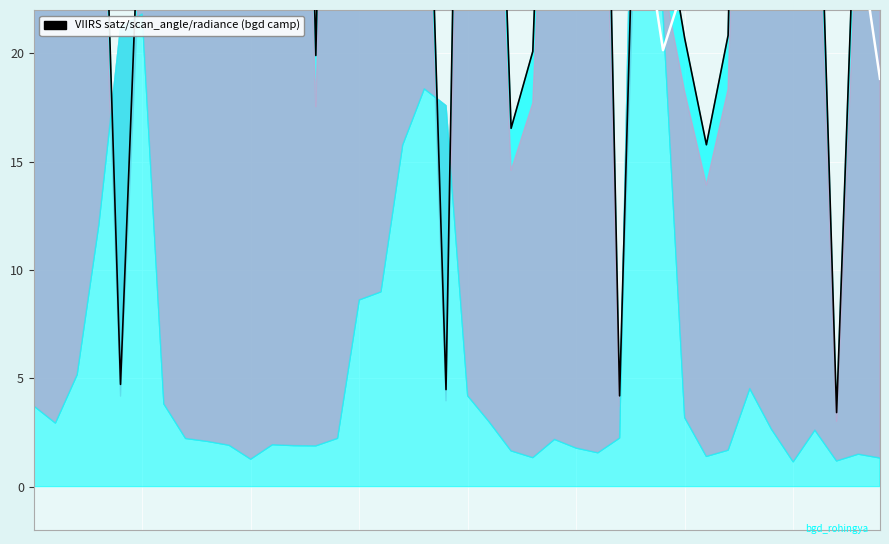

Reading left to right, what are all the values shown in this chart?

center smooth: 30.4	37.4	38.3	36.6	32.9	31.9	37.5	47.1	48.4	45.3	47.0	38.3	39.7	40.2	45.3	44.5	47.7	36.6	40.4	38.0	30.6	27.4	35.4	35.7	36.9	34.5	38.2	34.4	26.7	20.1	23.3	27.4	27.4	33.9	37.7	34.5	28.7	36.0	25.6	18.8
satz: 39.6	69.2	57.2	37.2	4.7	30.5	47.3	51.7	69.2	57.2	37.2	30.5	61.8	19.9	65.8	39.8	59.0	57.1	37.1	4.5	61.8	45.0	16.5	20.1	47.4	63.6	51.5	4.2	40.2	26.6	20.7	15.8	20.8	63.9	26.5	56.6	36.2	3.4	31.6	67.7